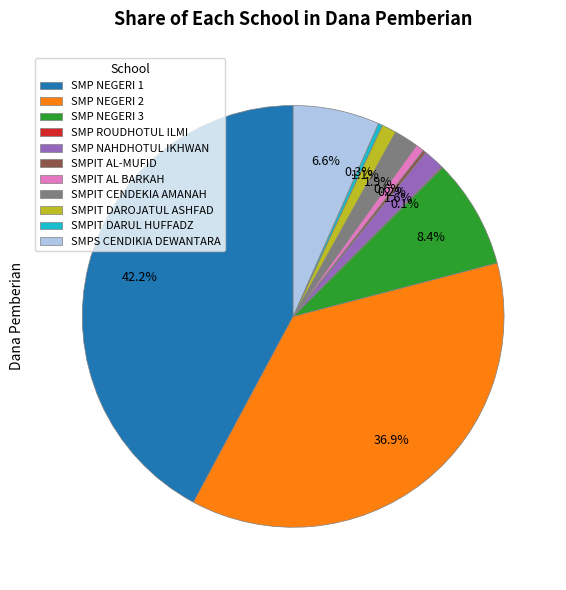

What percentage is NOT represented by SMPIT CENDEKIA AMANAH?

98.1%